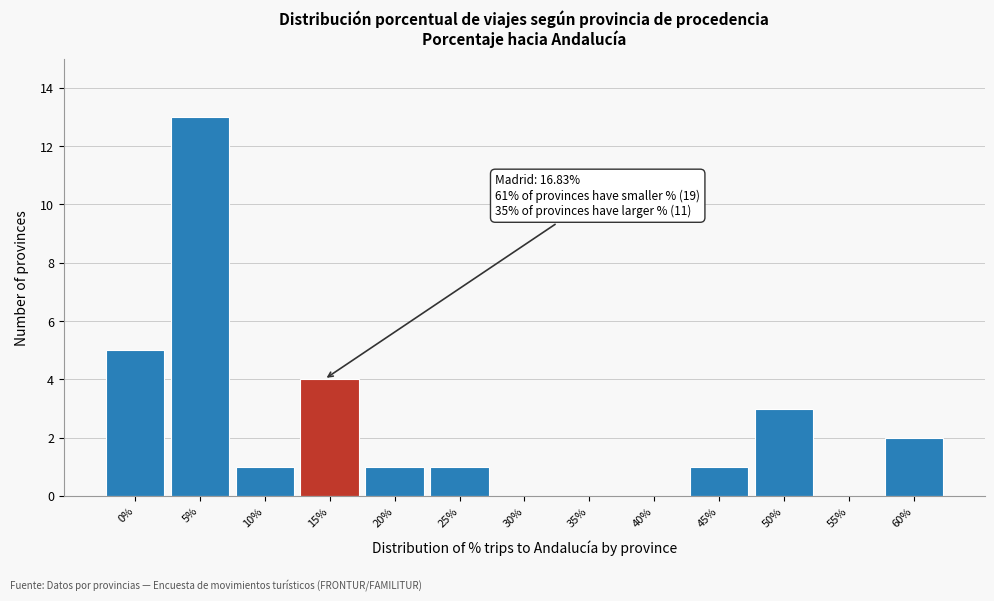

Reading right to left, what are all the values shown in this chart?

60%=2	55%=0	50%=3	45%=1	40%=0	35%=0	30%=0	25%=1	20%=1	15%=4	10%=1	5%=13	0%=5